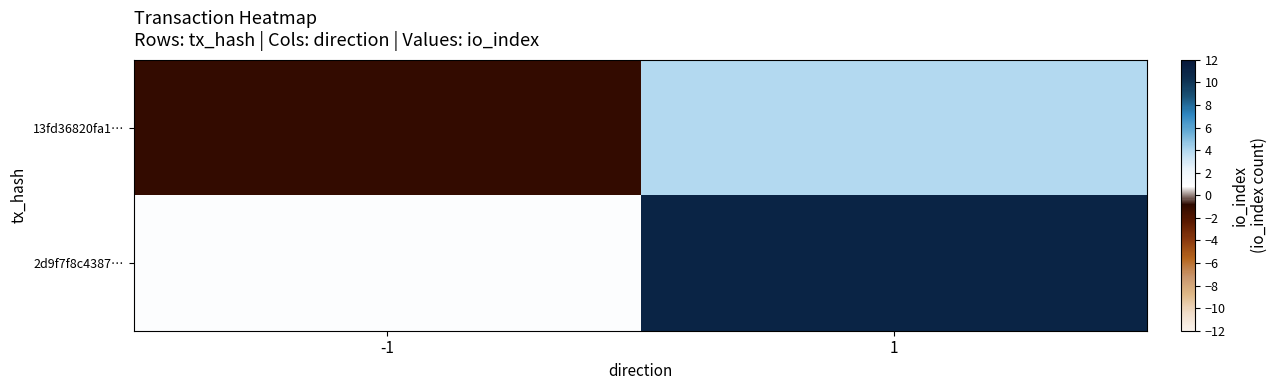

Reading right to left, transcribe all the data shown in this chart.

13fd36820fa1…: 1=4	-1=-1
2d9f7f8c4387…: 1=11	-1=1